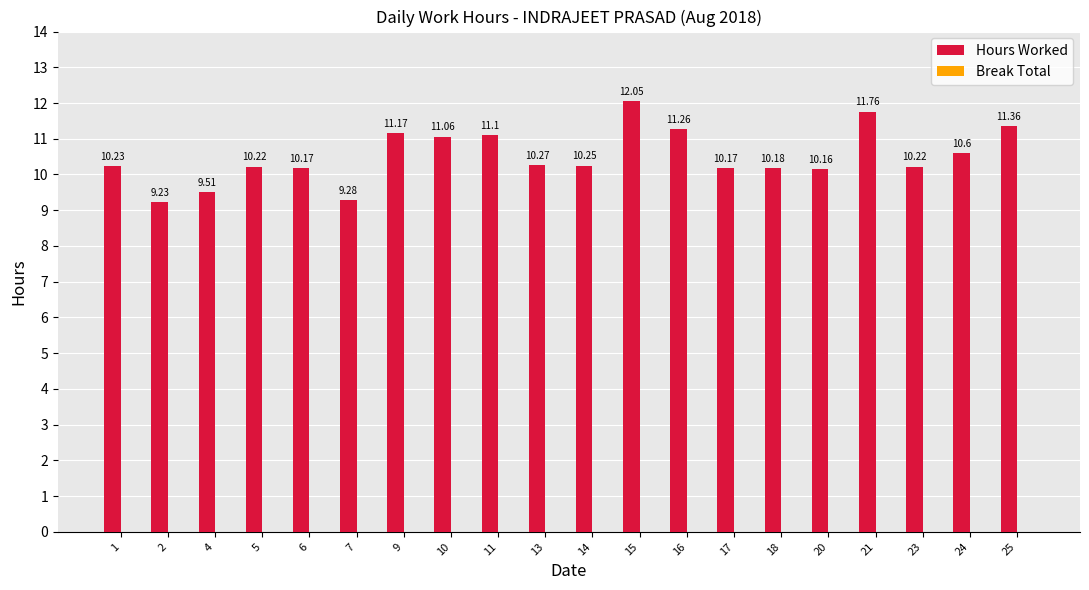

Which has a higher value, 5 or 11?

11